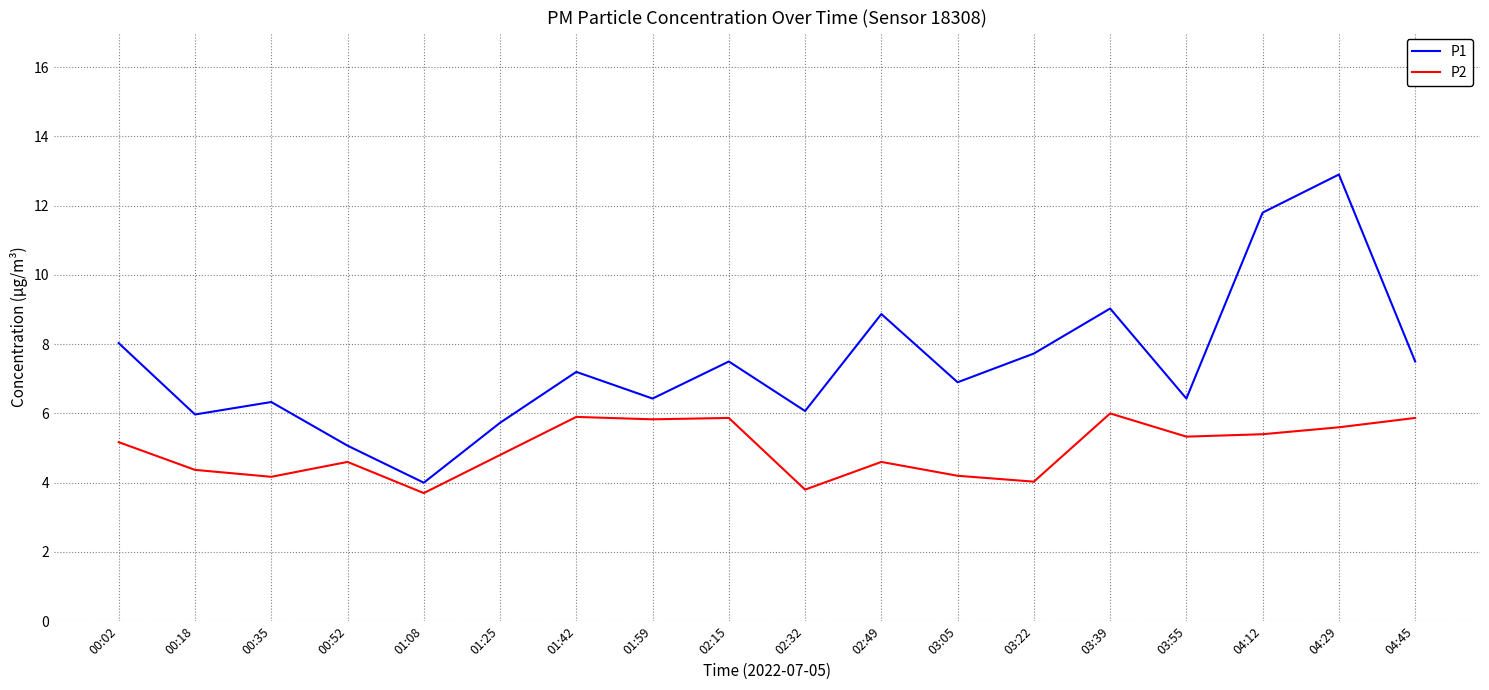

How many lines are shown in the chart?

2